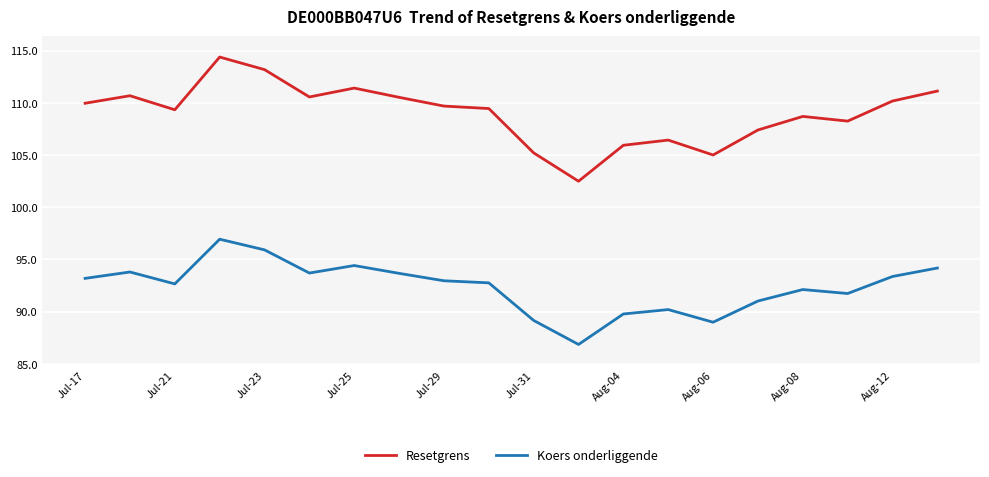

Which series has the largest total across all categories?

Resetgrens